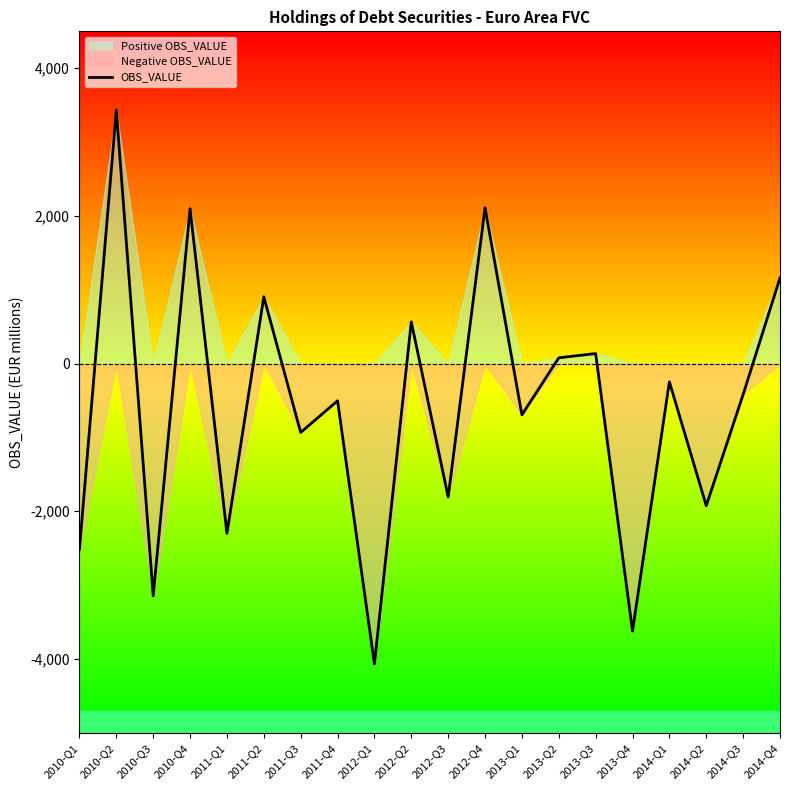

What is the sum of all values?

-11685.9